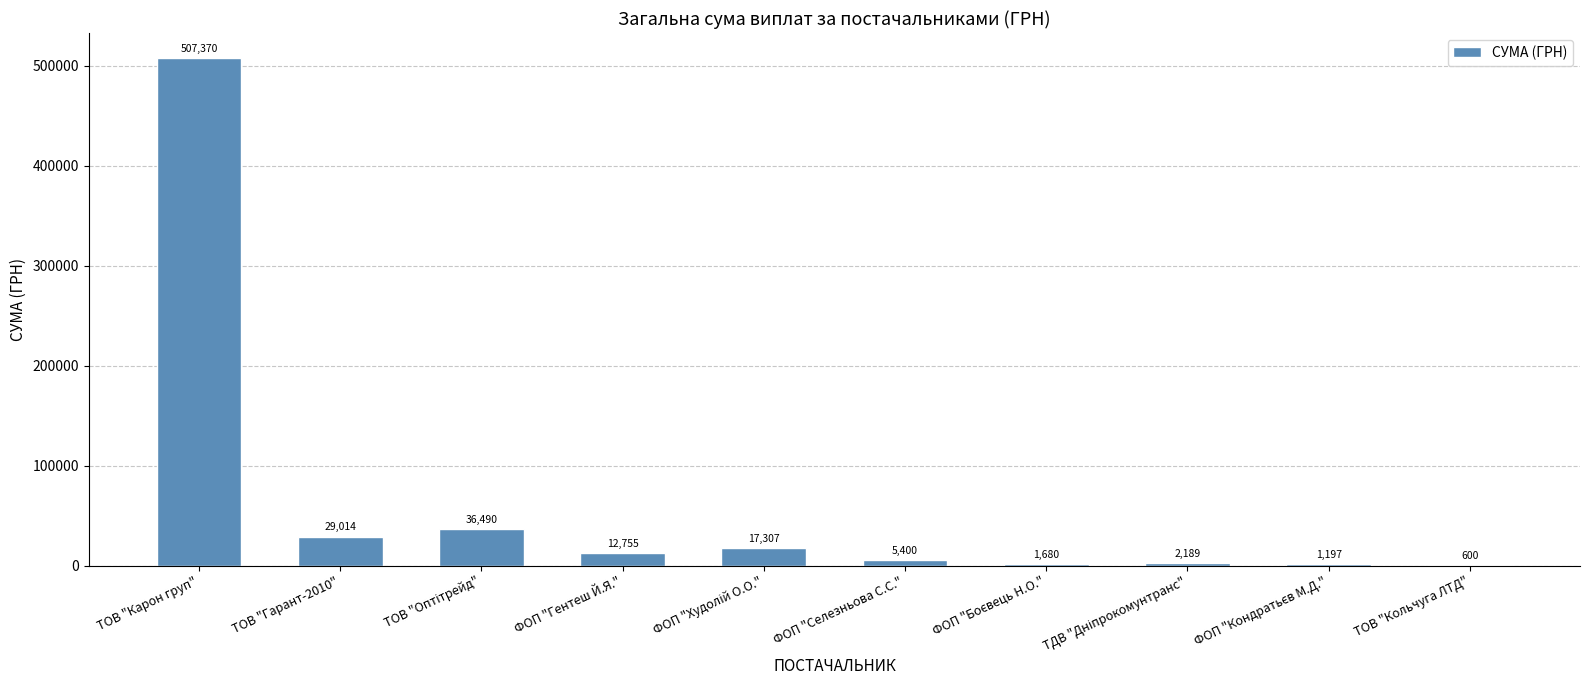

What is the change in value from ТОВ "Карон груп" to ТОВ "Гарант-2010"?

-478356.3